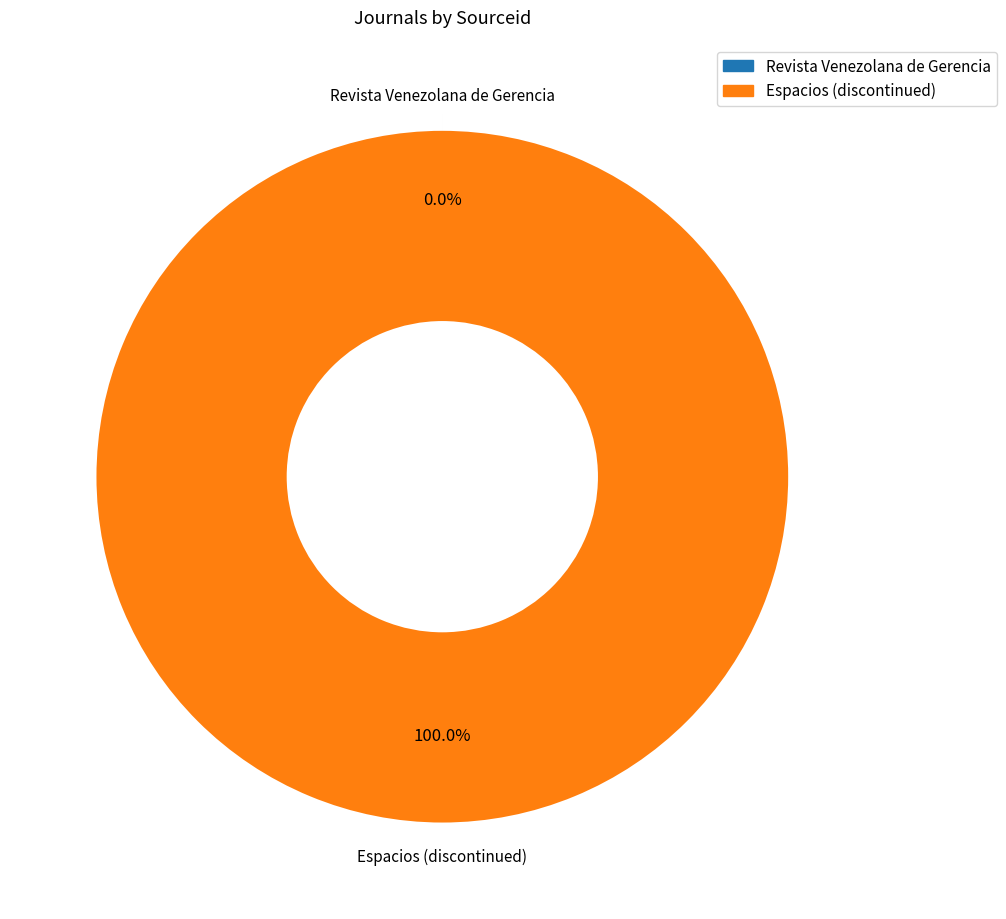

Which category has the biggest portion of the pie?

Espacios (discontinued)